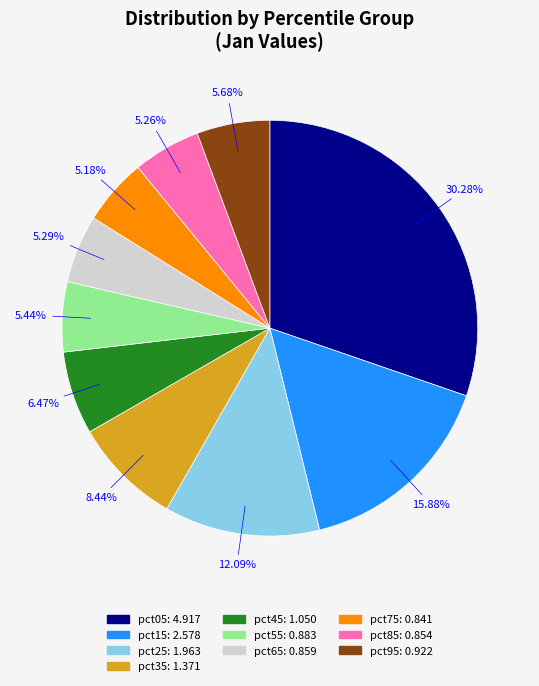

Combined, do pct55 and pct25 account for over 50%?

No